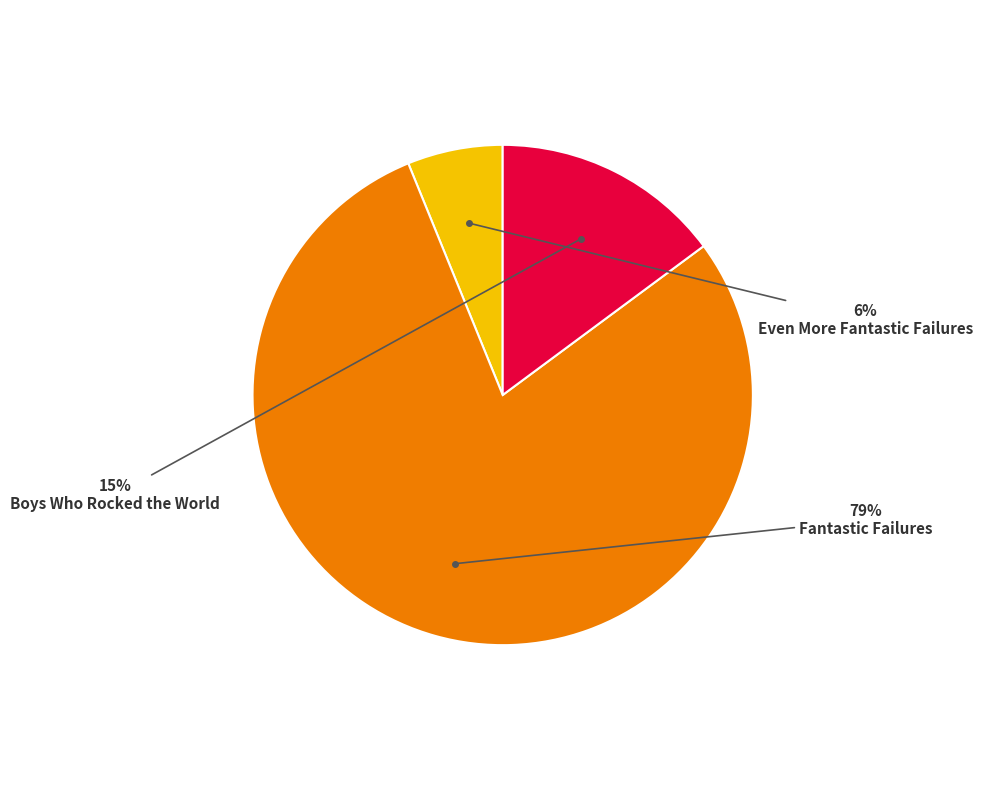

Does any single category account for the majority?

Yes